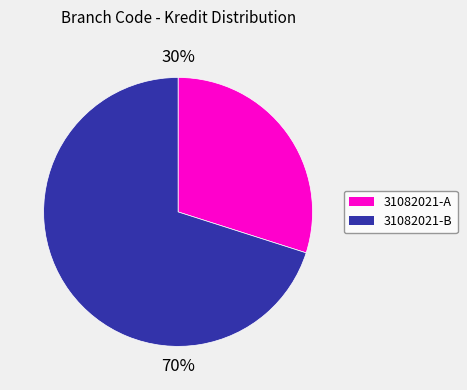

Count the number of slices in the pie.

2